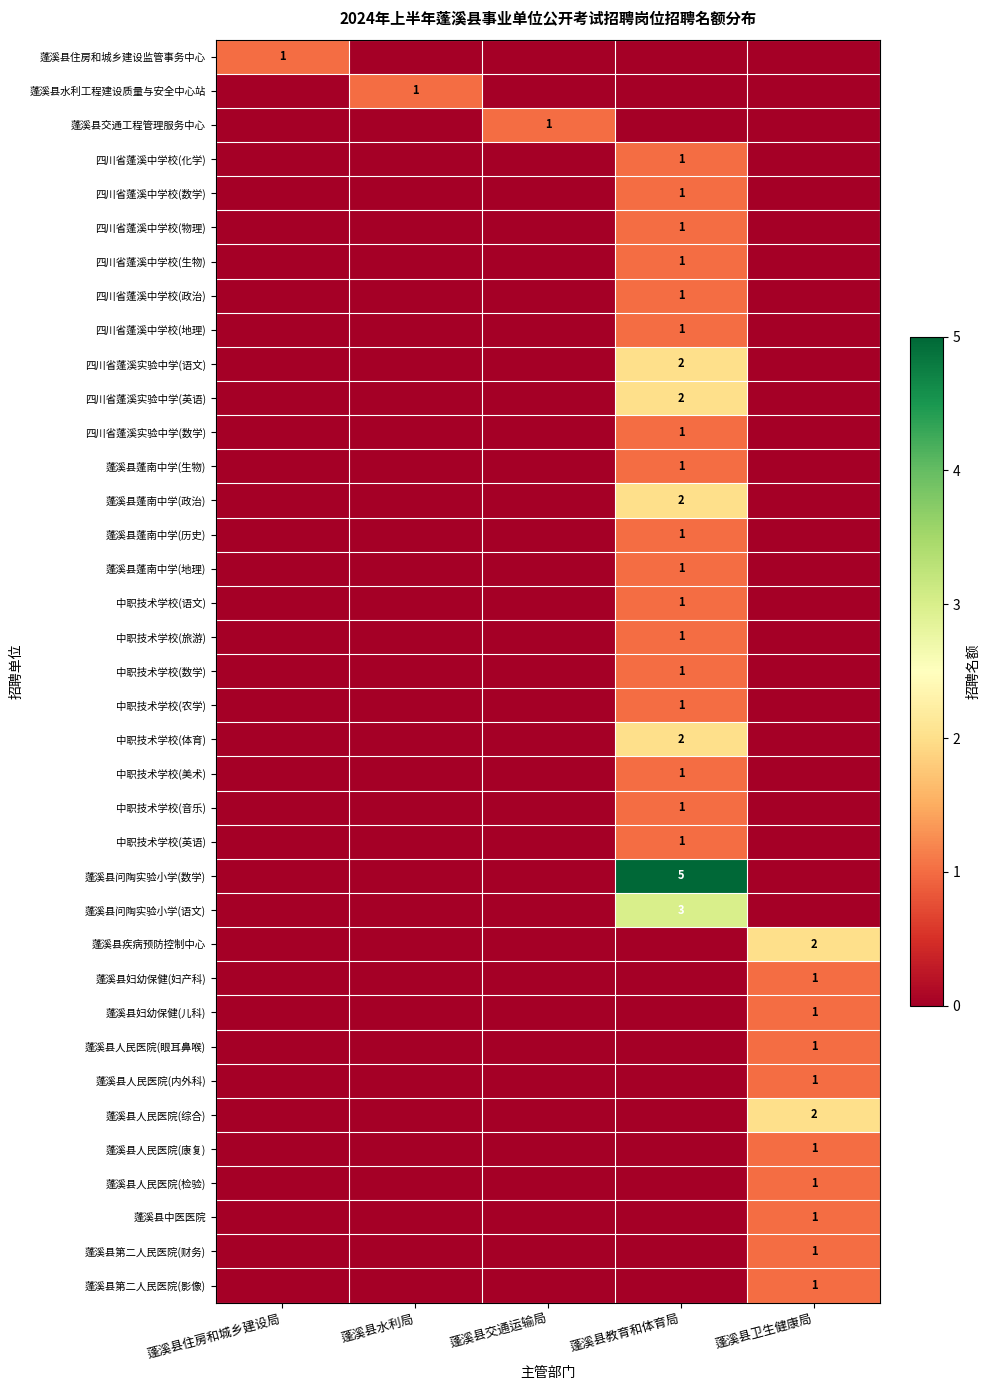

At how many categories does at least one series exceed 0?

5